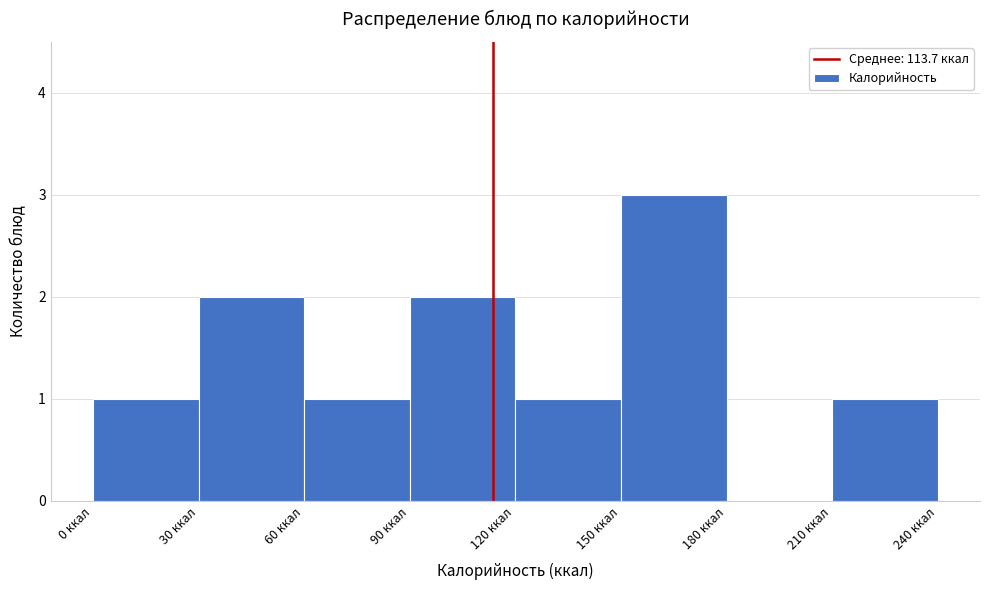

Reading left to right, transcribe this chart: for each bar, give the range it covers on the x-axis and its height. The values are not printed on the chart, so give them approximately, as read against the axis.

0 to 30: 1
30 to 60: 2
60 to 90: 1
90 to 120: 2
120 to 150: 1
150 to 180: 3
180 to 210: 0
210 to 240: 1